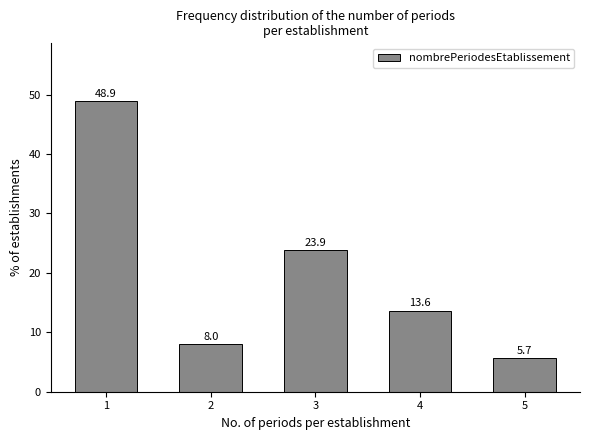

Reading left to right, list all the values displayed in this chart.

1=48.9	2=8.0	3=23.9	4=13.6	5=5.7